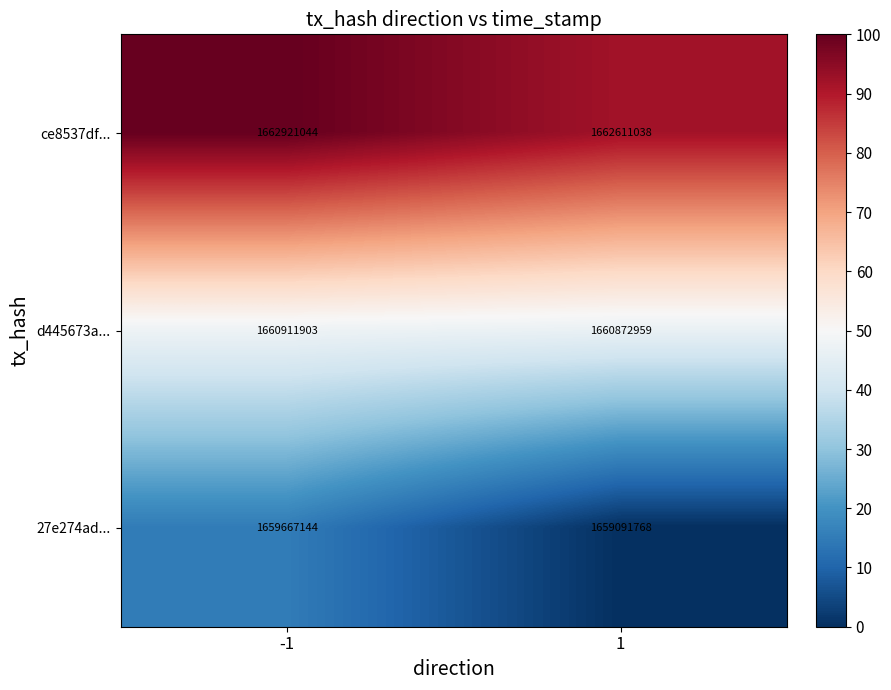

Between -1 and 1, which series saw the biggest shift?

27e274ad...